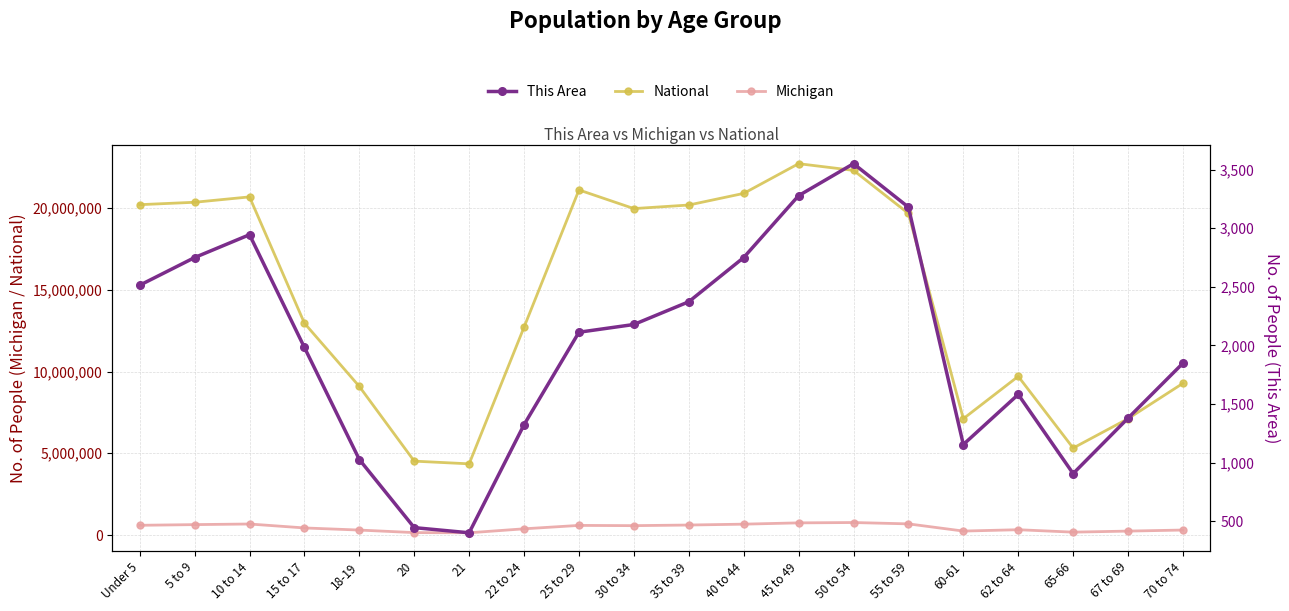

At which category is the sum across all series the highest?

45 to 49